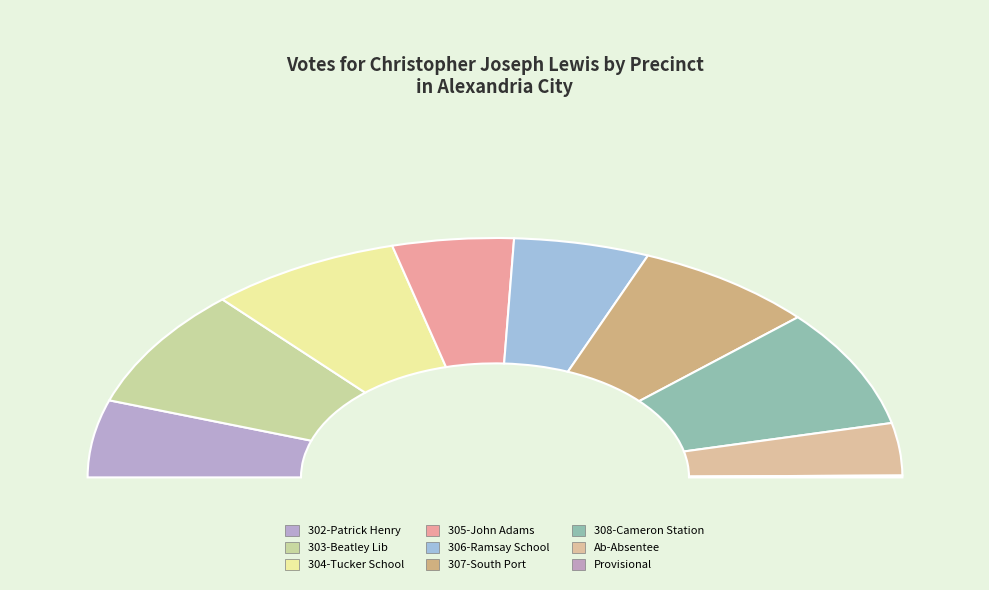

Does any single category account for the majority?

No